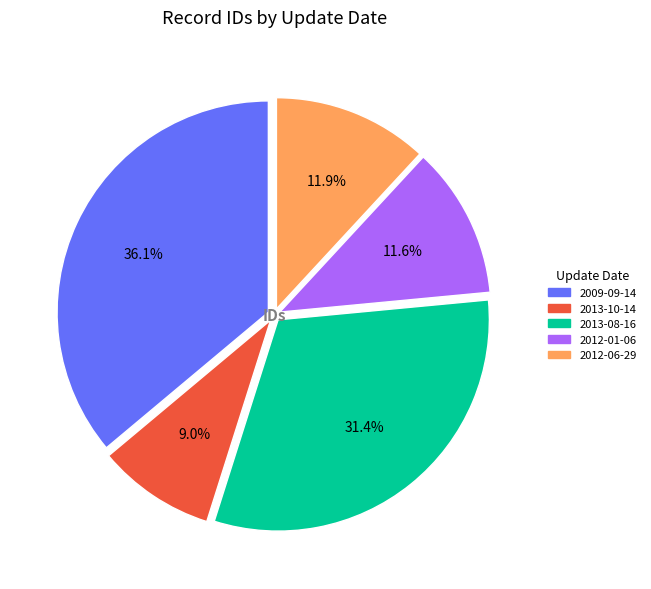

Is there a majority slice in this chart?

No